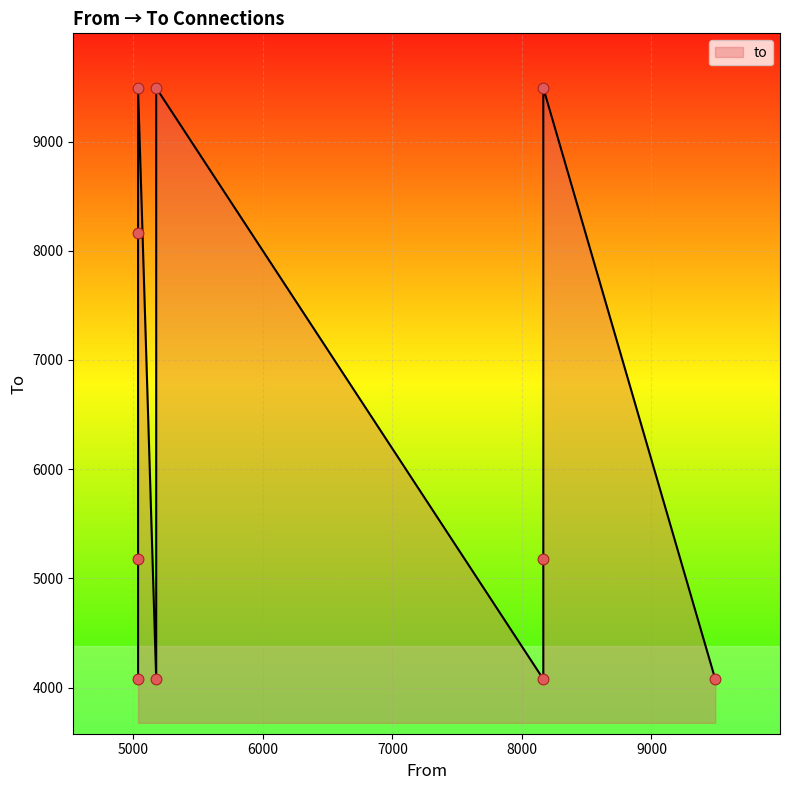

Approximately how many times larger is the value at 5037 compared to 5037?

0.5